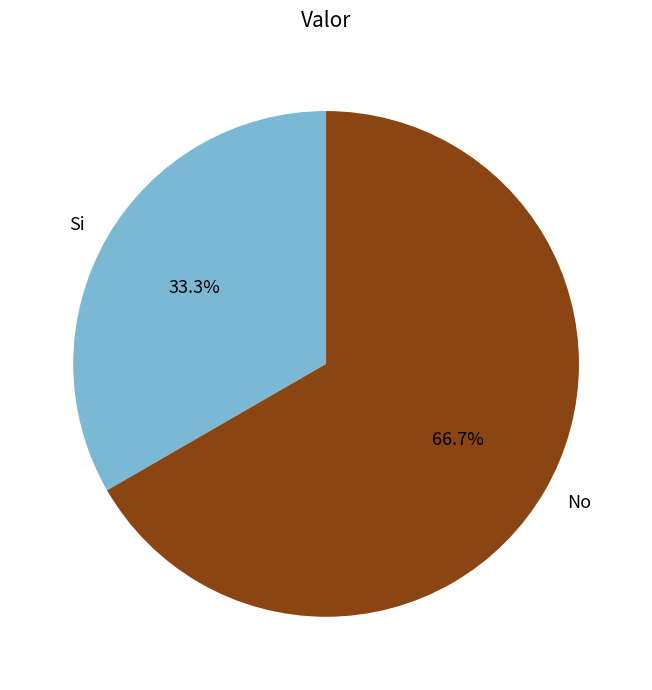

The No slice represents 61% of the pie. True or false?

False